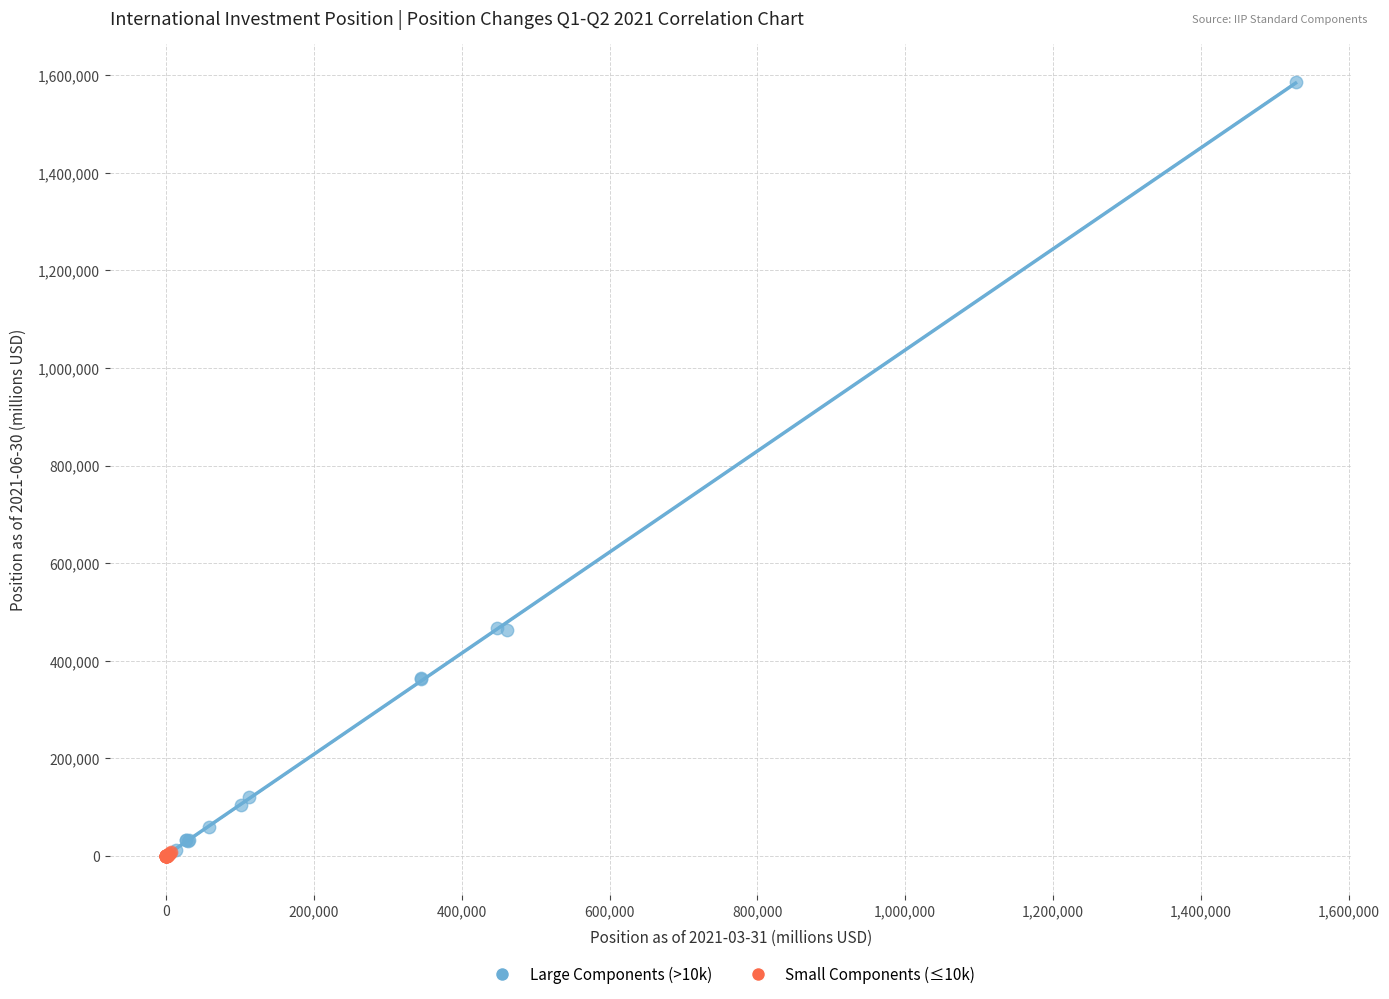

Which series contains the highest Y value?

Large Components (>10k)